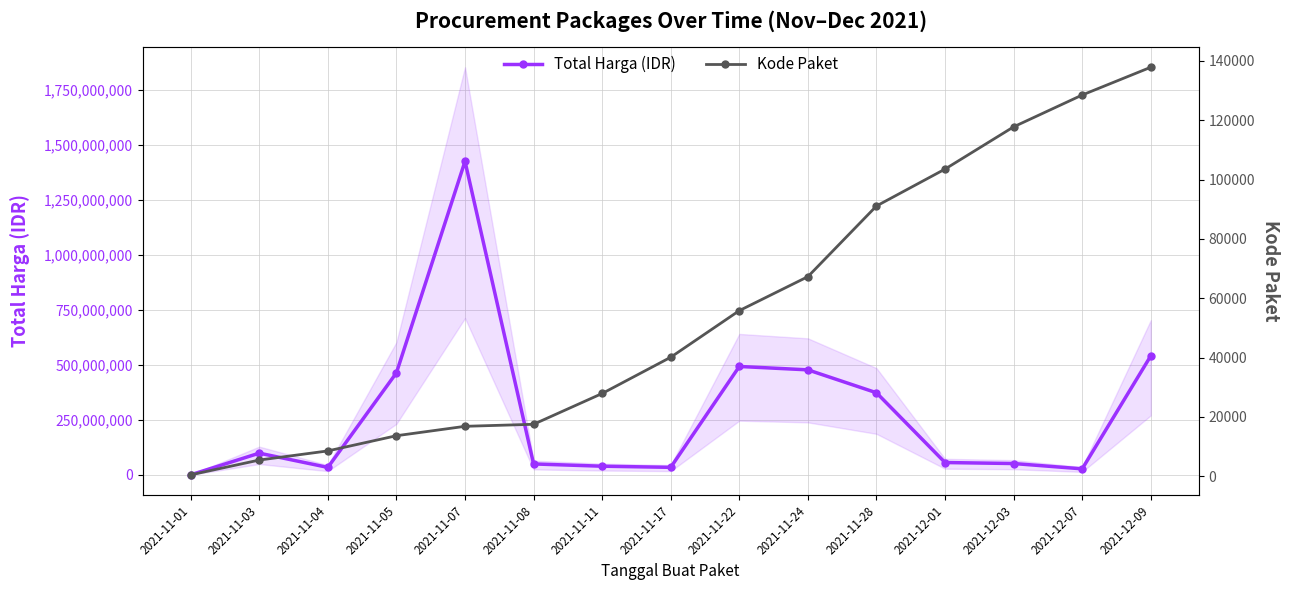

The value of Kode Paket at 2021-11-07 is 28712. True or false?

False